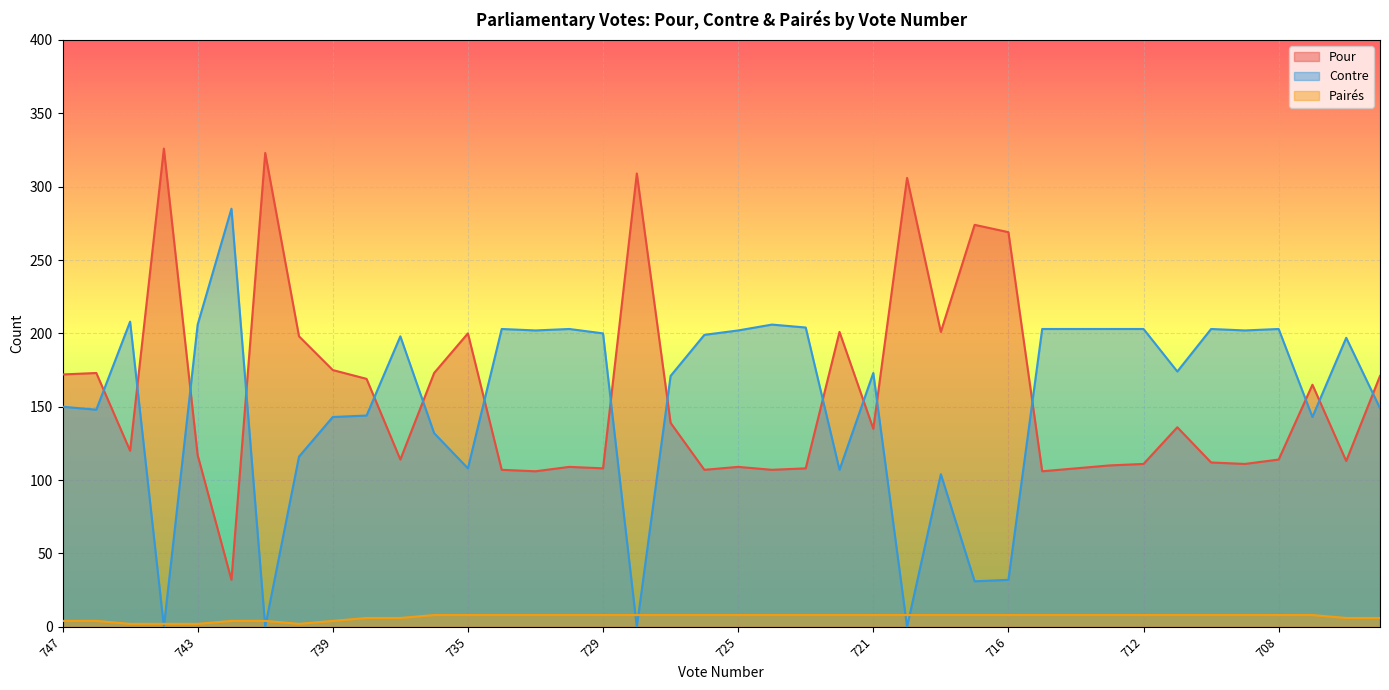

The value of Pairés at 724 is 2. True or false?

False